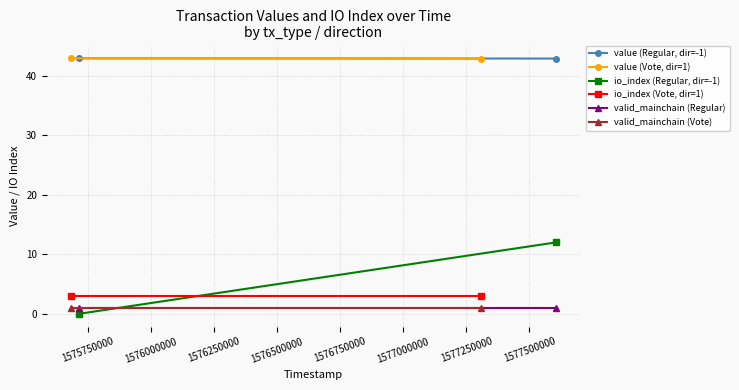

Rank the series by their maximum value, from lowest to highest.

valid_mainchain (Regular), valid_mainchain (Vote), io_index (Vote, dir=1), io_index (Regular, dir=-1), value (Regular, dir=-1), value (Vote, dir=1)